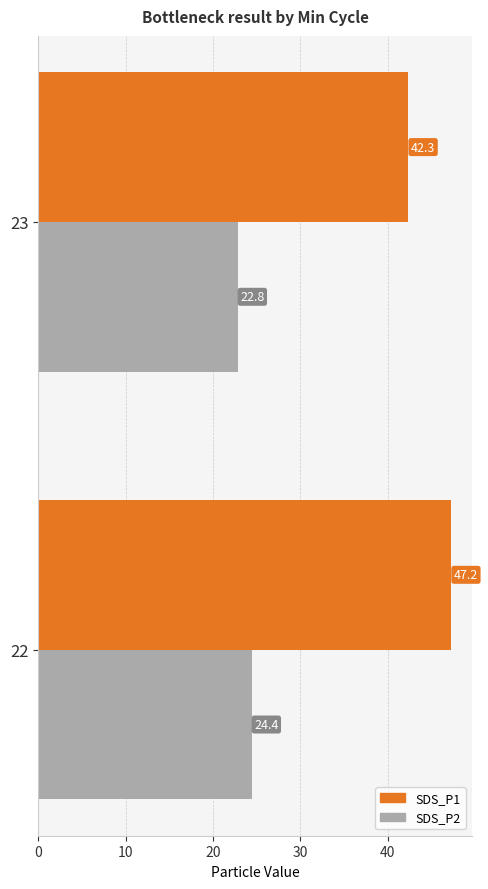

Rank the series at 22 from highest to lowest value.

SDS_P1, SDS_P2